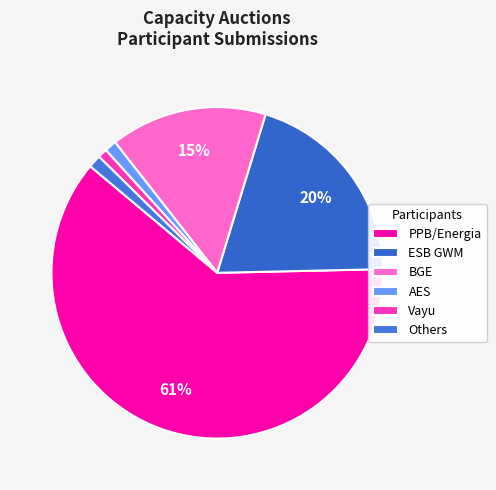

Count the number of slices in the pie.

6